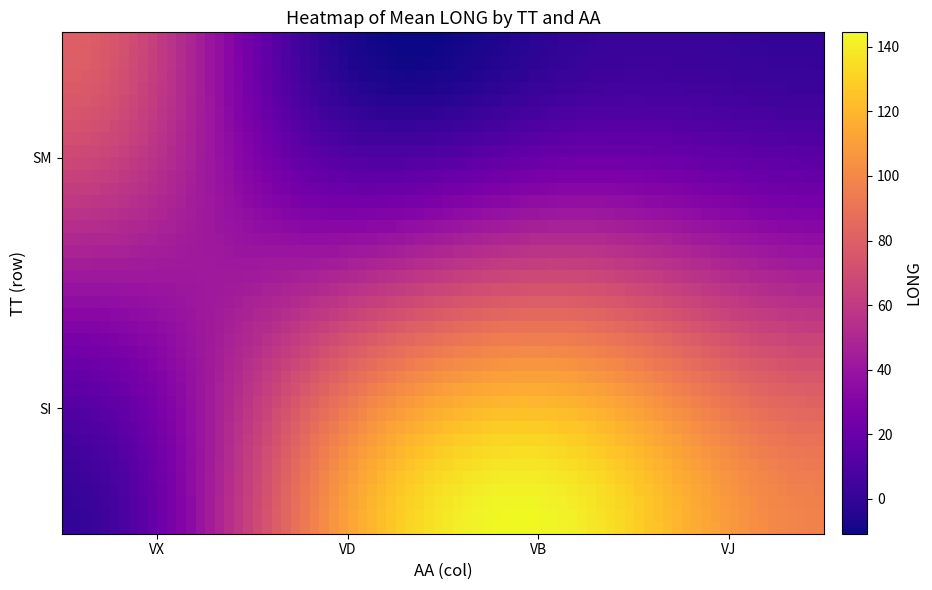

How many series are shown in this chart?

2